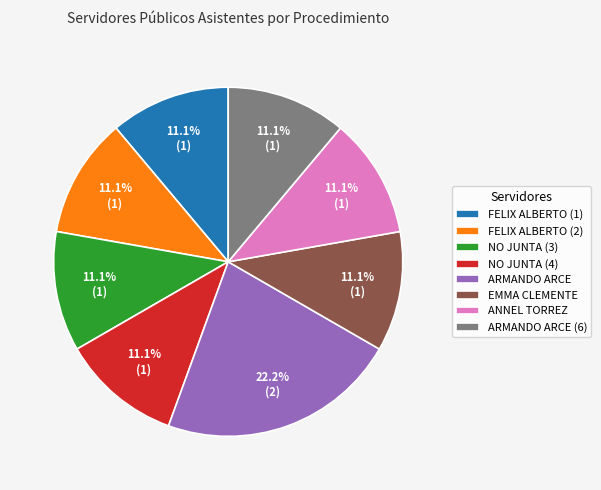

Does any single category account for the majority?

No